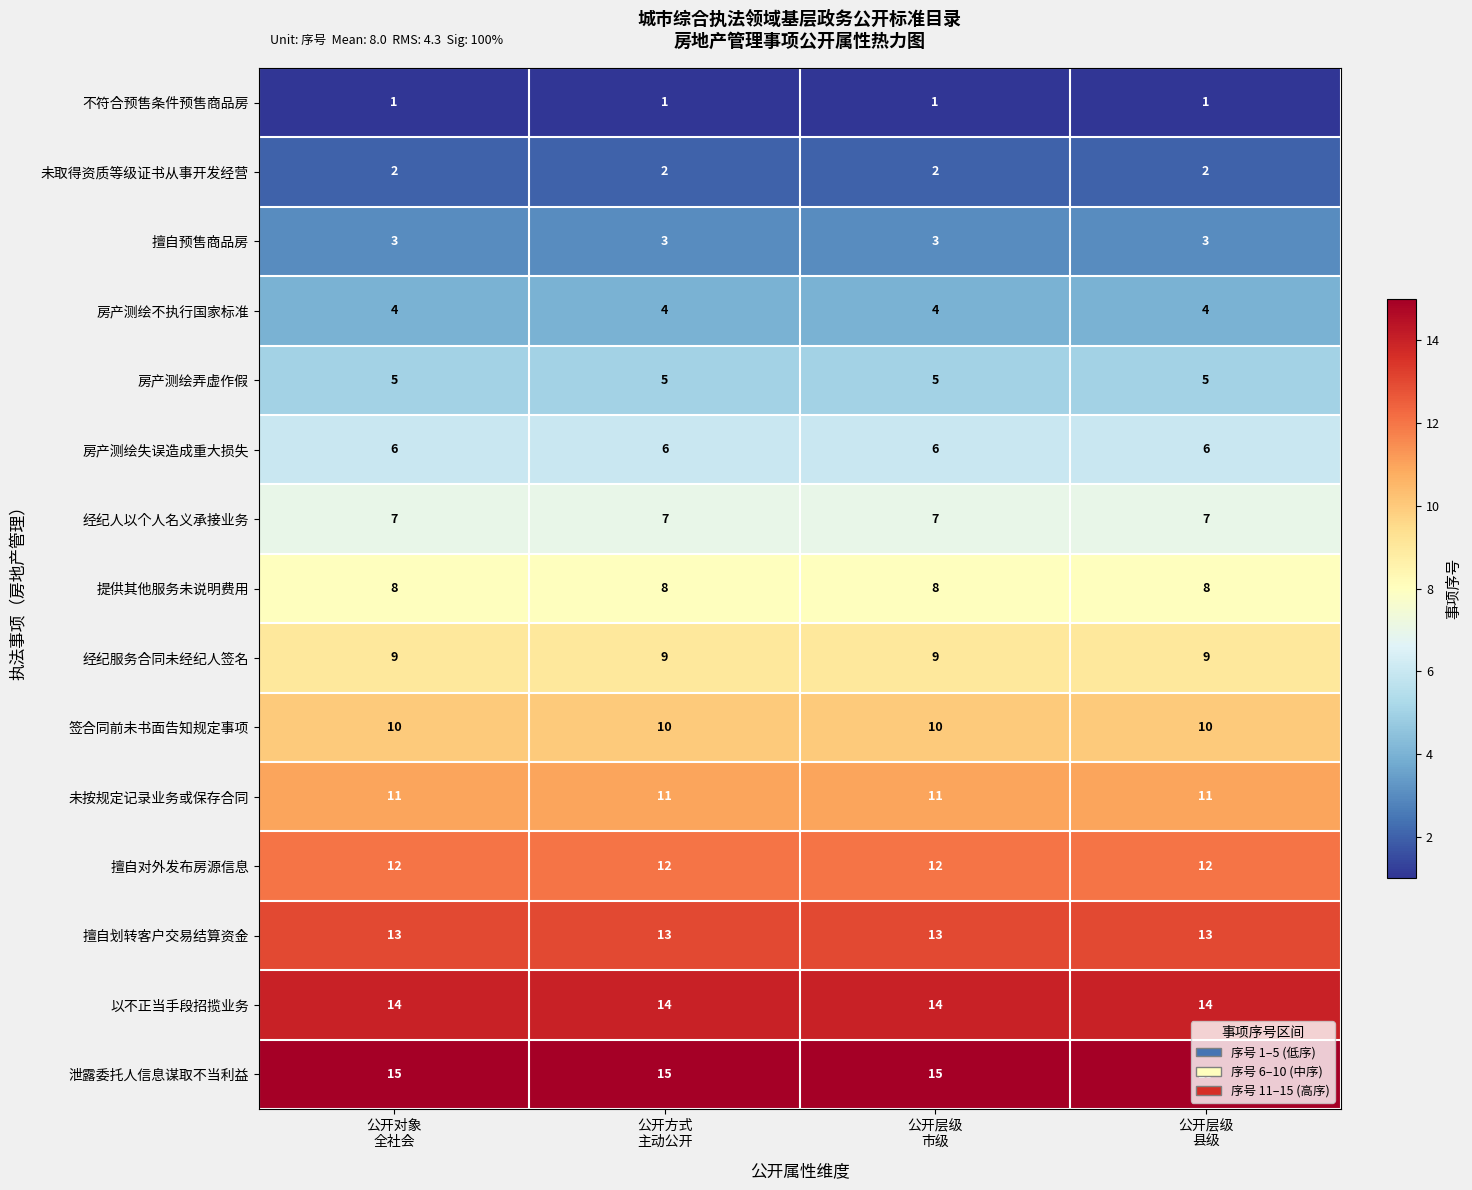

Rank the series by their maximum value, from lowest to highest.

不符合预售条件预售商品房, 未取得资质等级证书从事开发经营, 擅自预售商品房, 房产测绘不执行国家标准, 房产测绘弄虚作假, 房产测绘失误造成重大损失, 经纪人以个人名义承接业务, 提供其他服务未说明费用, 经纪服务合同未经纪人签名, 签合同前未书面告知规定事项, 未按规定记录业务或保存合同, 擅自对外发布房源信息, 擅自划转客户交易结算资金, 以不正当手段招揽业务, 泄露委托人信息谋取不当利益